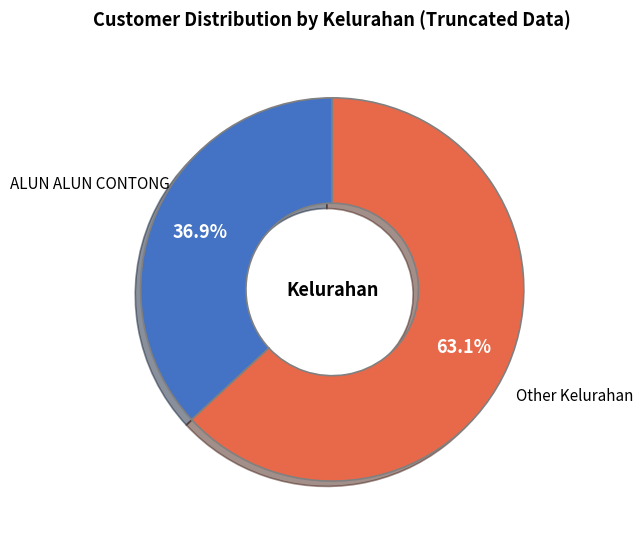

Which slice is the largest?

Other Kelurahan